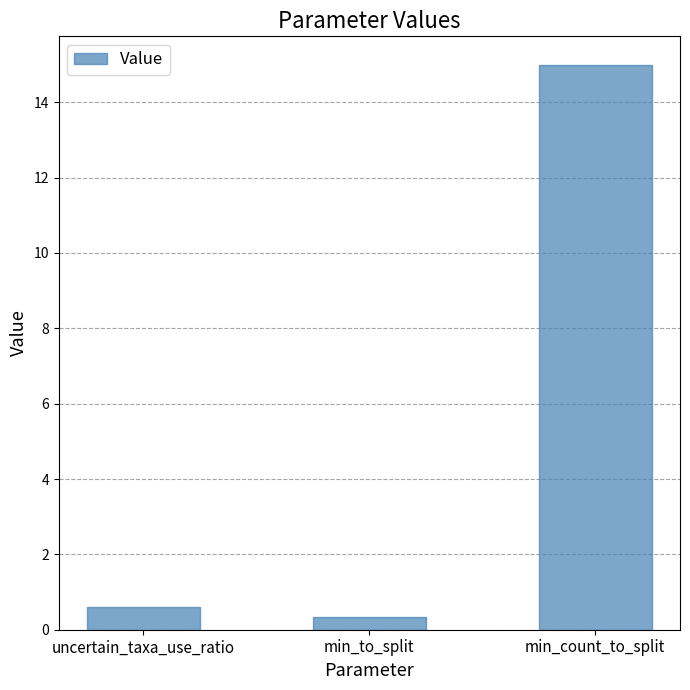

Does the chart contain stacked bars?

No